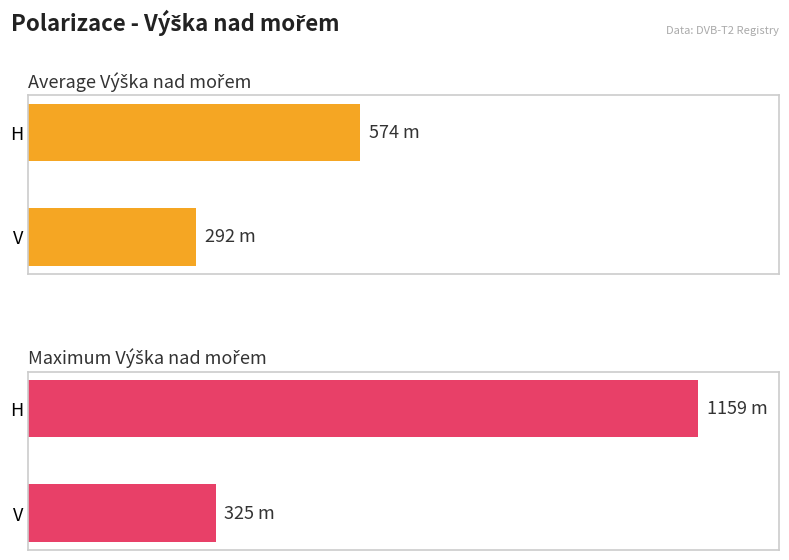

How many bars are there in each group?

2